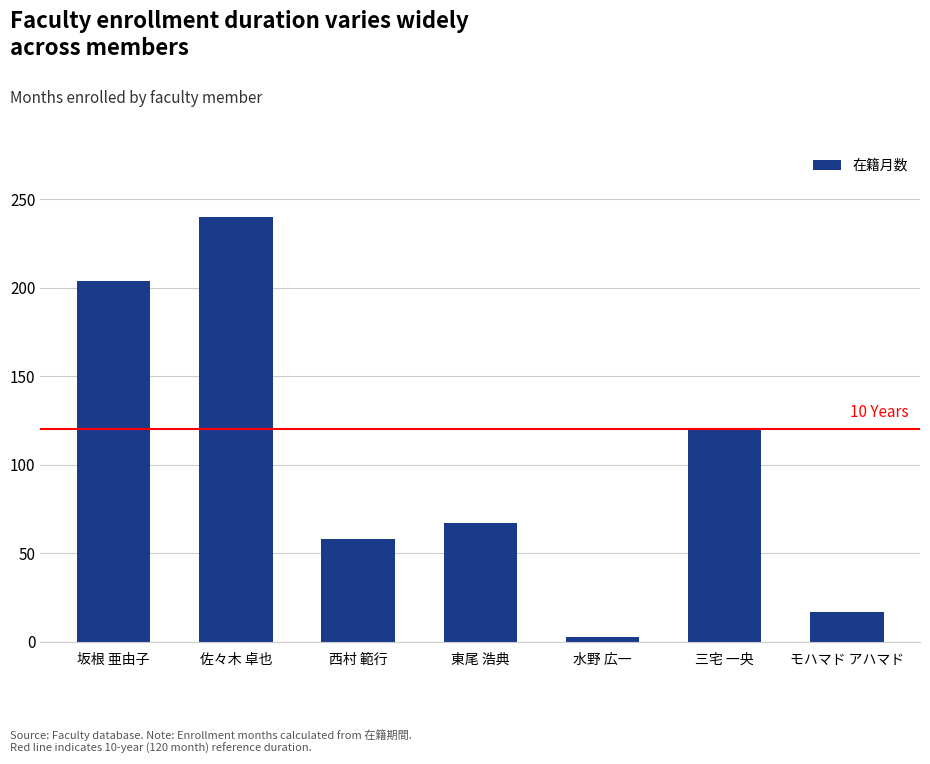

What is the change in value from 東尾 浩典 to 三宅 一央?

+53